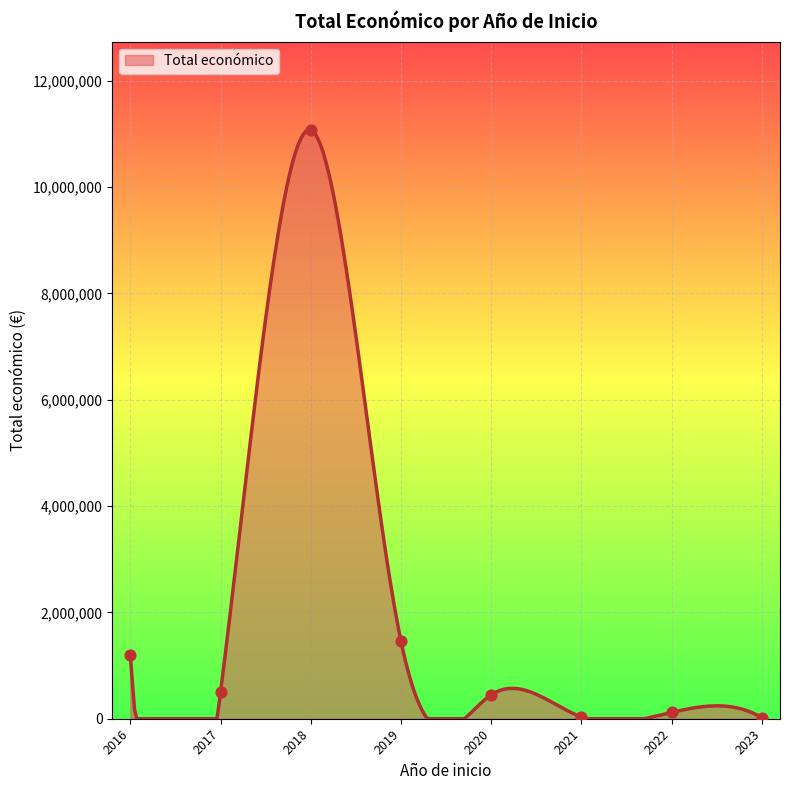

Between 2018 and 2016, which is larger?

2018